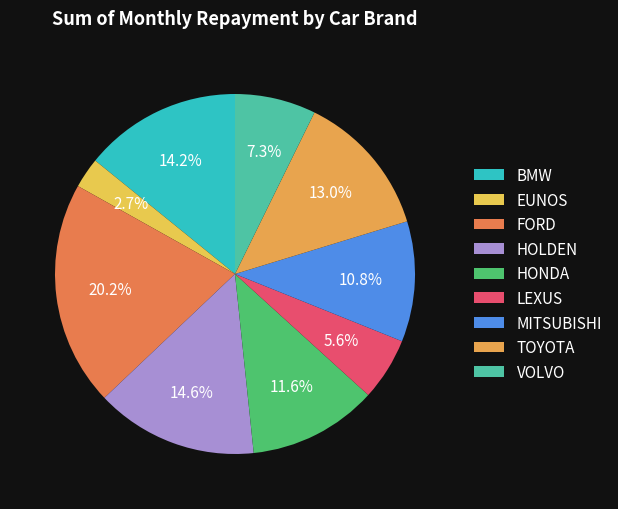

Which category has the biggest portion of the pie?

FORD